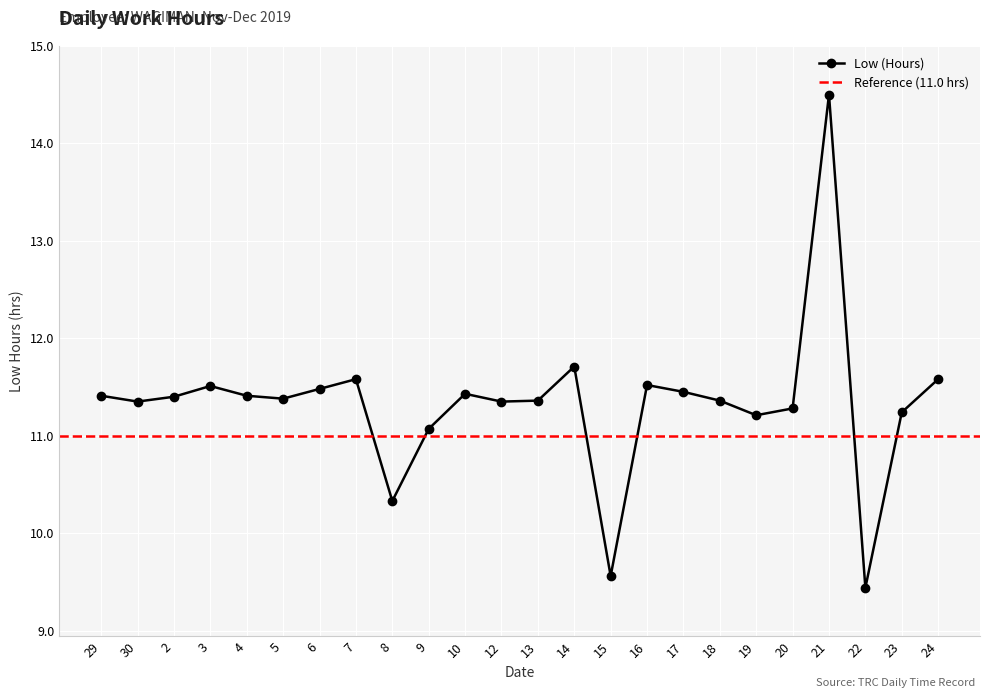

What is the value of the 5th point from the left?

11.4